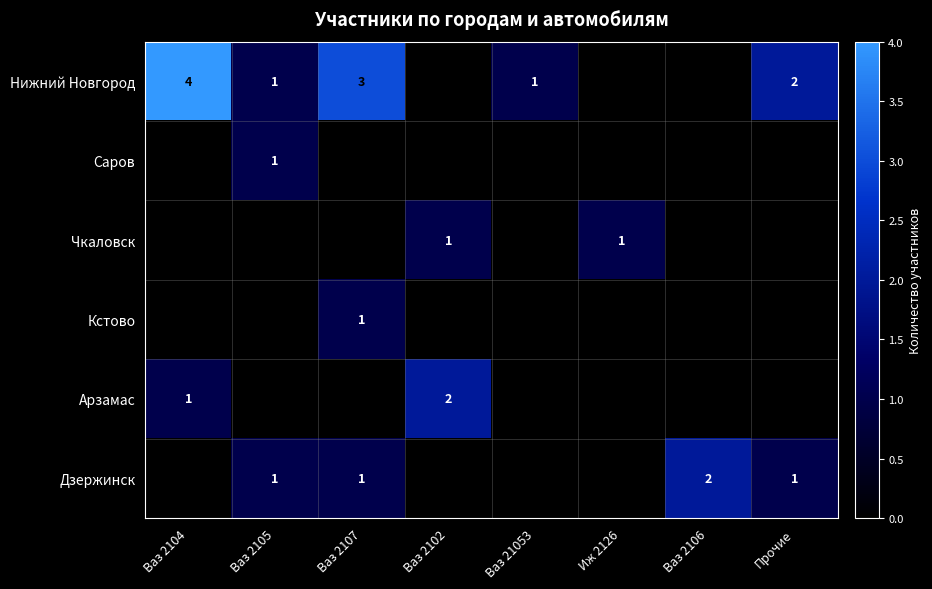

Is it true that Чкаловск equals 0 at Иж 2126?

False